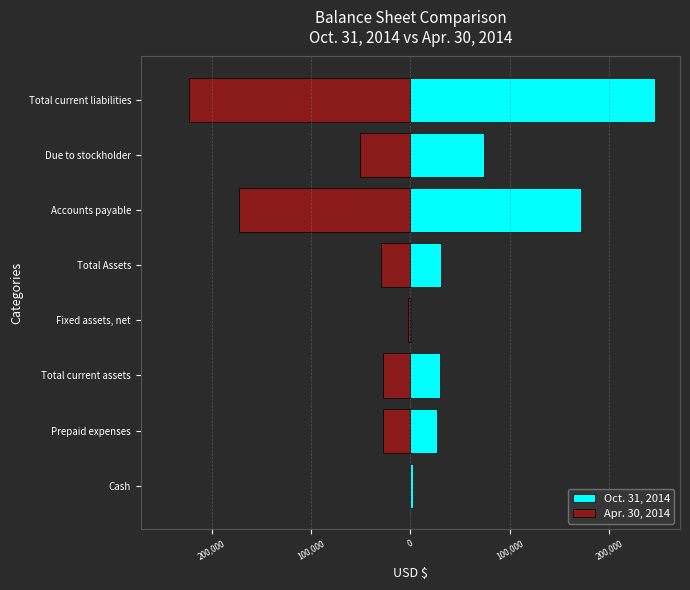

Reading left to right, what are all the values shown in this chart?

Oct. 31, 2014: 2823	27190	30013	1036	31049	172088	74466	246554
Apr. 30, 2014: -245	-27481	-27726	-2000	-29726	-172143	-51007	-223150